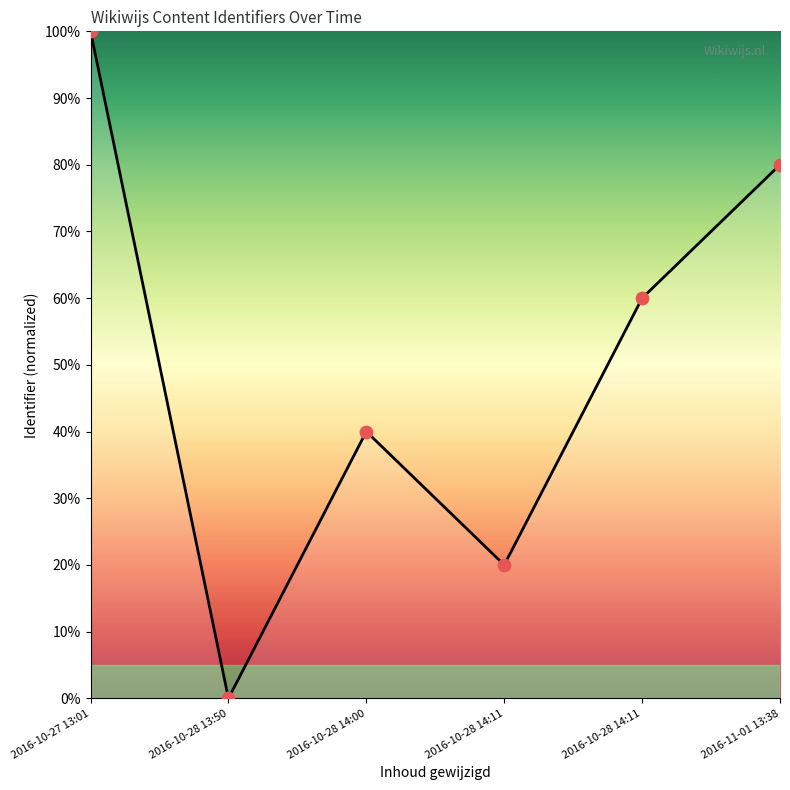

Does the chart have visible grid lines?

No